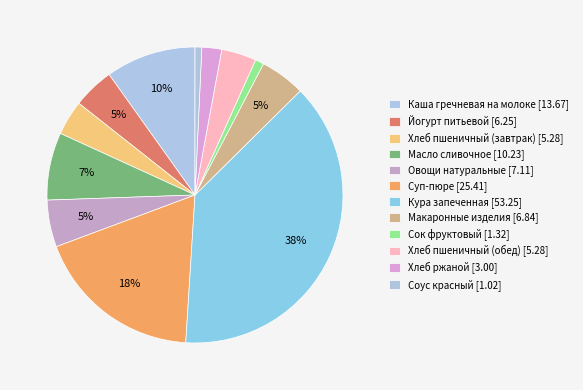

Count the number of slices in the pie.

12